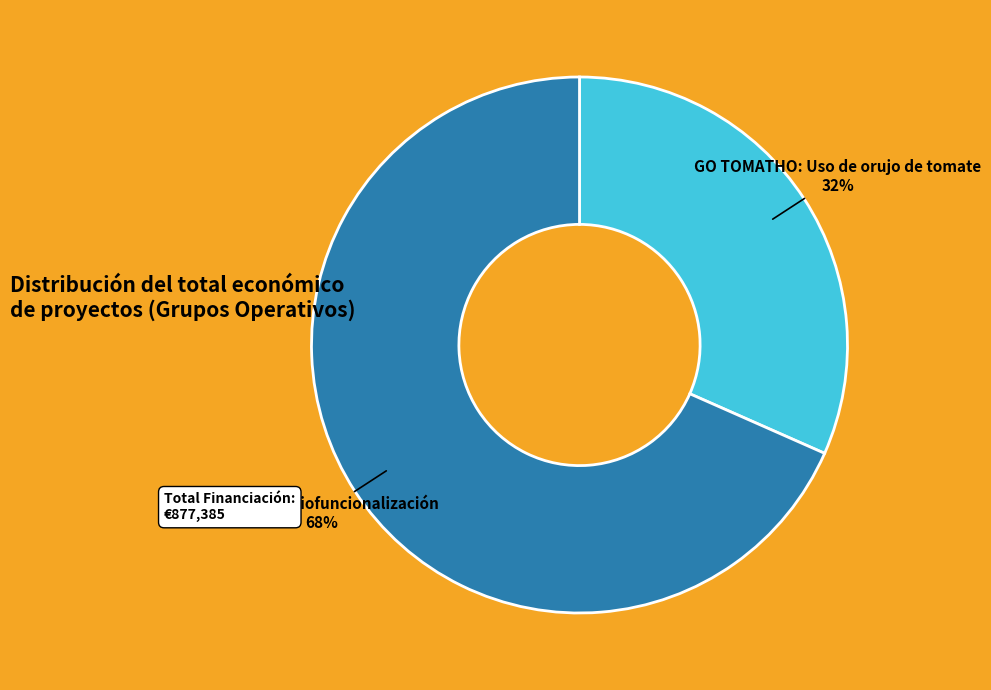

What is the ratio of the value at GO TOMATHO: Uso de orujo de tomate to the value at GO BIODIF: Biofuncionalización?

0.5